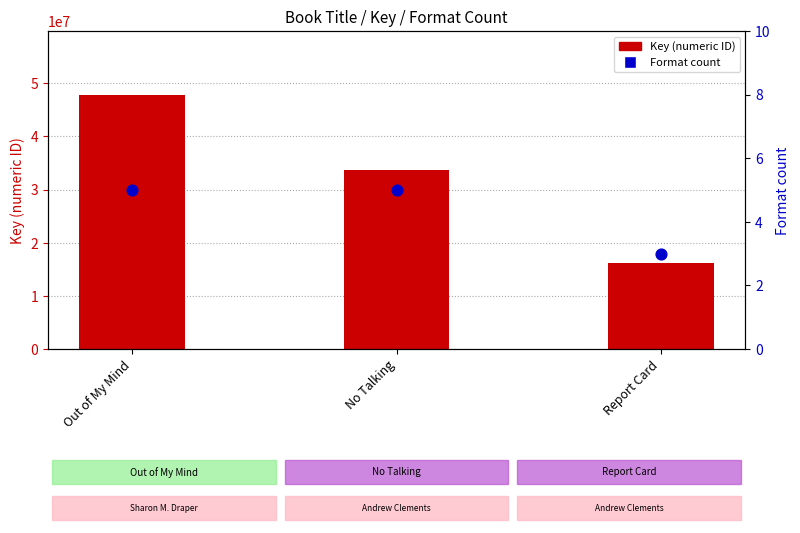

Which series has the largest total across all categories?

Key (numeric ID)